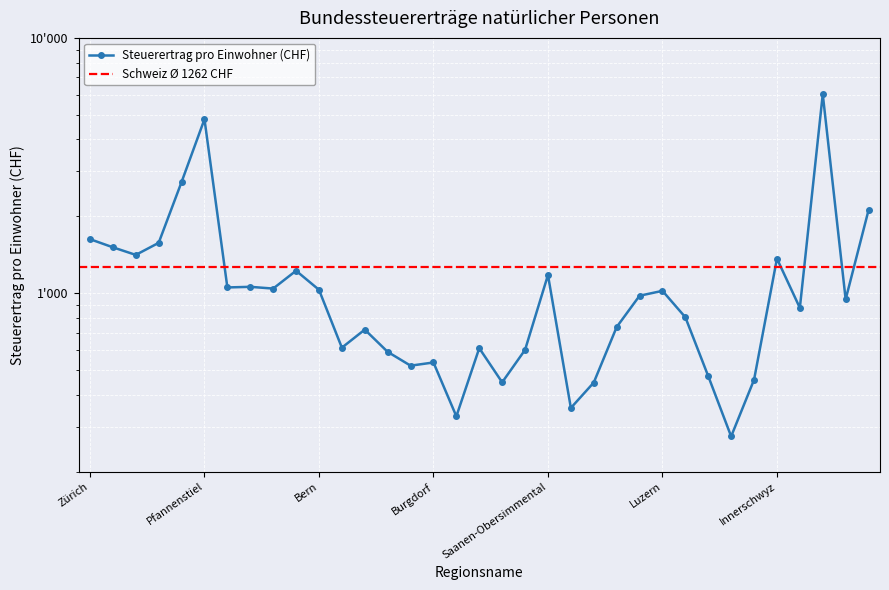

Is it true that the value at Glattal-Furttal is 1512.1?

True